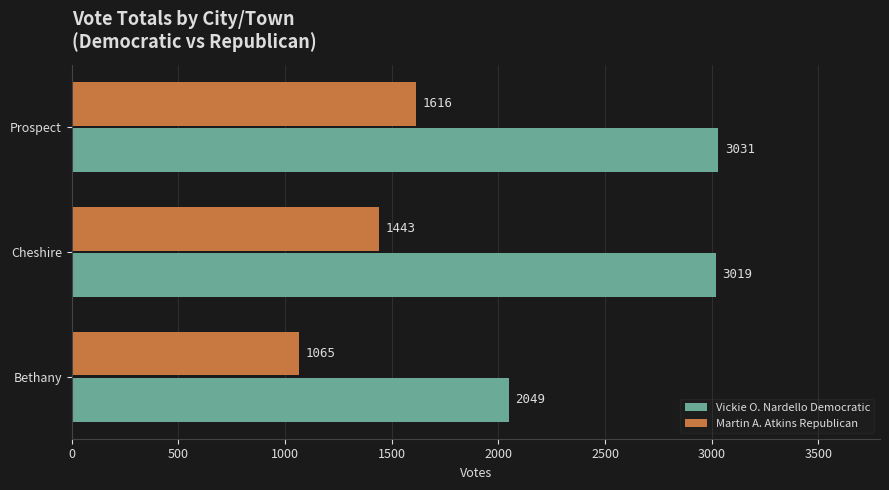

Where is Martin A. Atkins Republican nearest to the value 1340?

Cheshire